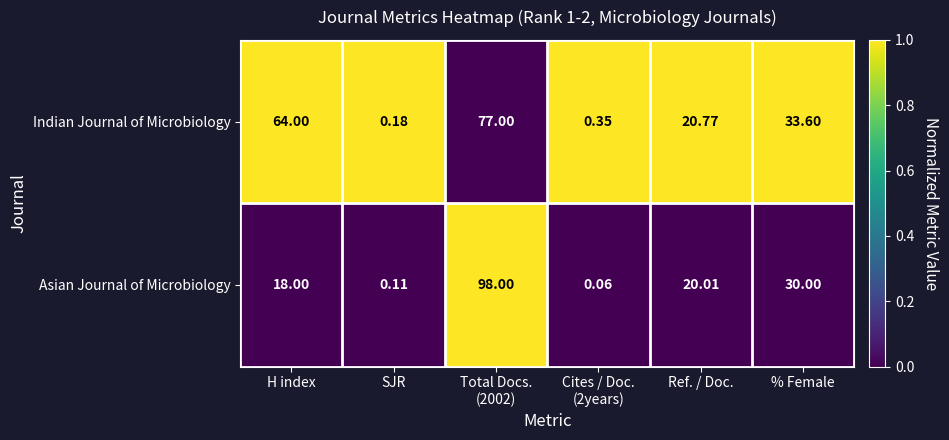

At which category does the chart reach its minimum across all series?

Cites / Doc.
(2years)